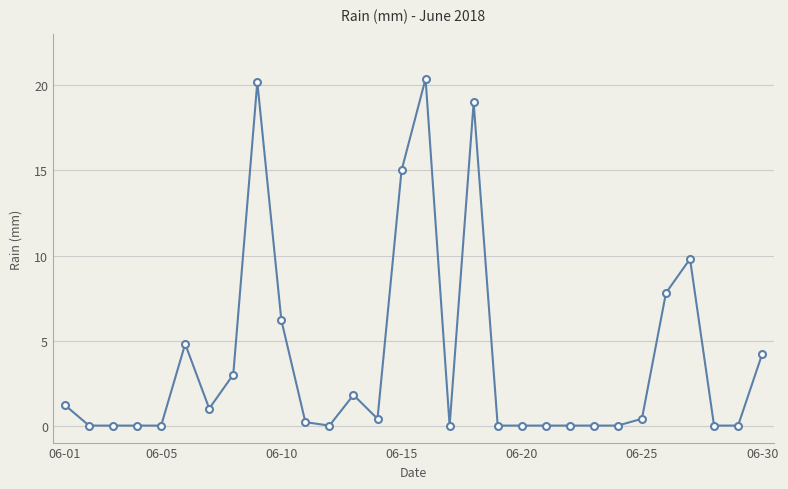

What is the maximum value shown in the chart?

20.4